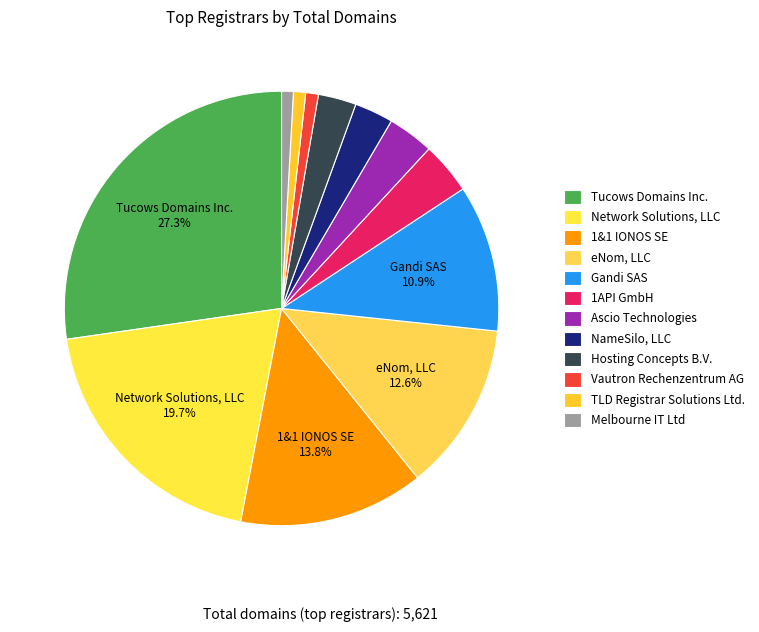

Does eNom, LLC account for over 50% of the chart?

No